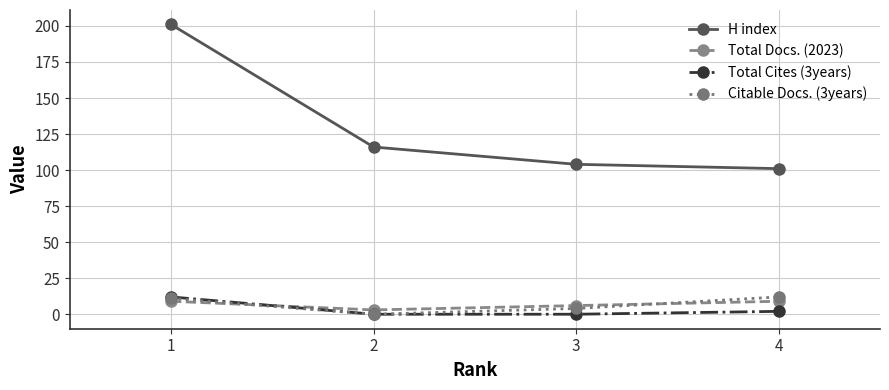

At which label does H index first exceed 116?

1